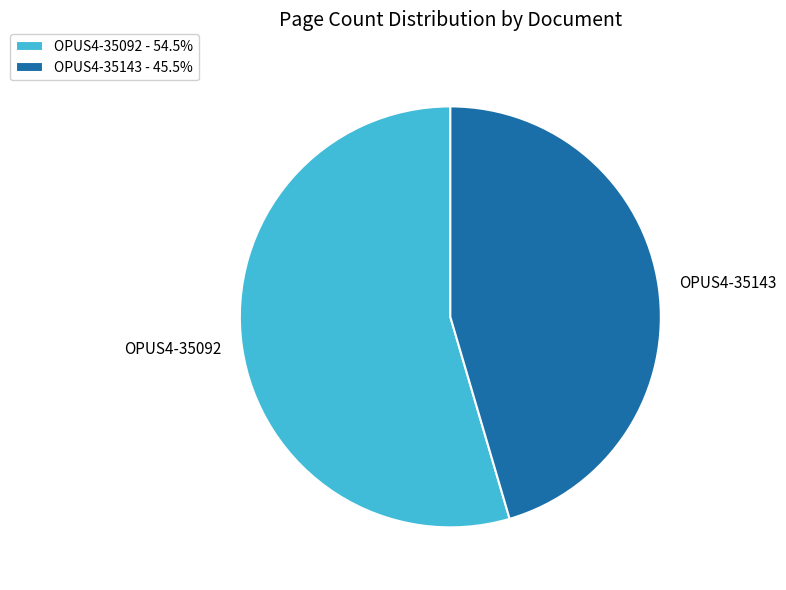

Rank the categories by value from highest to lowest.

OPUS4-35092, OPUS4-35143